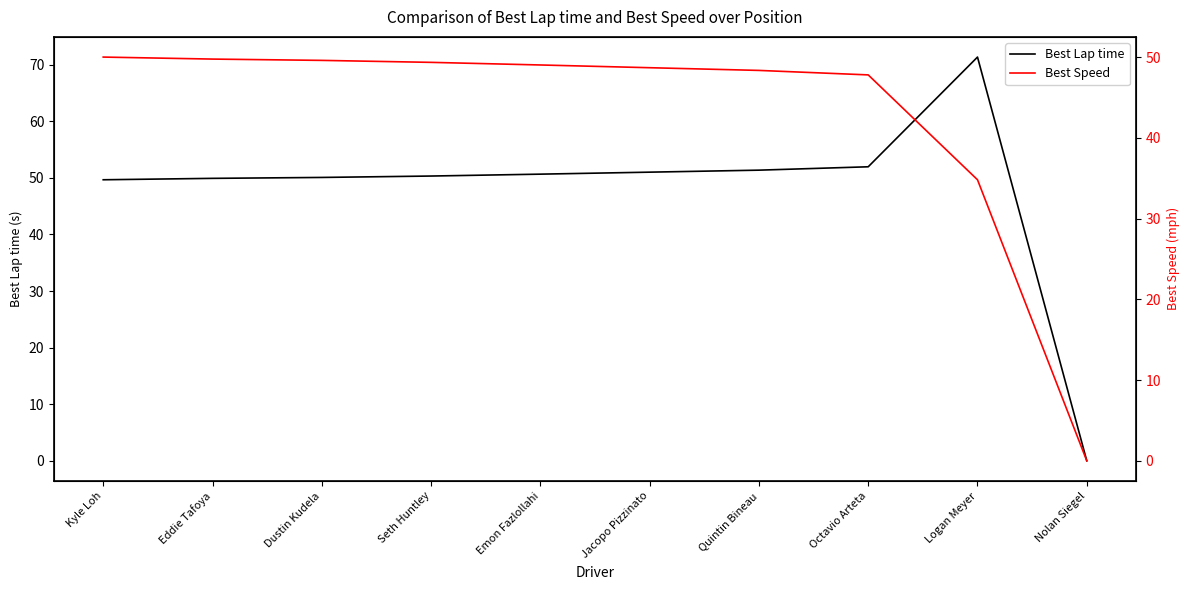

At Octavio Arteta, list the series in order from largest to smallest.

Best Lap time, Best Speed